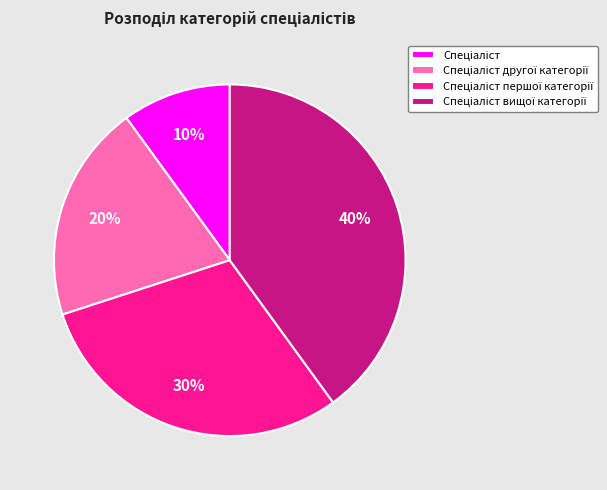

Does any single category account for the majority?

No